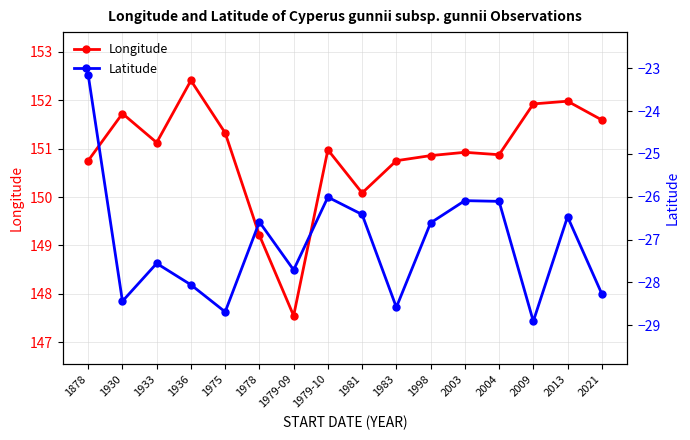

Between 1878 and 1936, which is larger?

1936